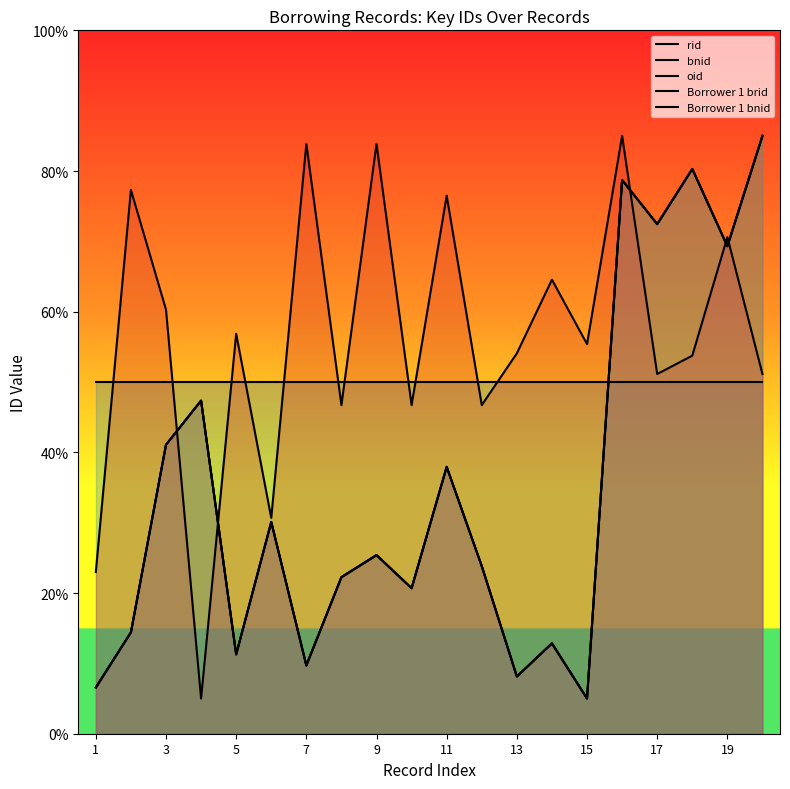

In oid, how many points are lower than both neighbors (excluding endpoints)?

7